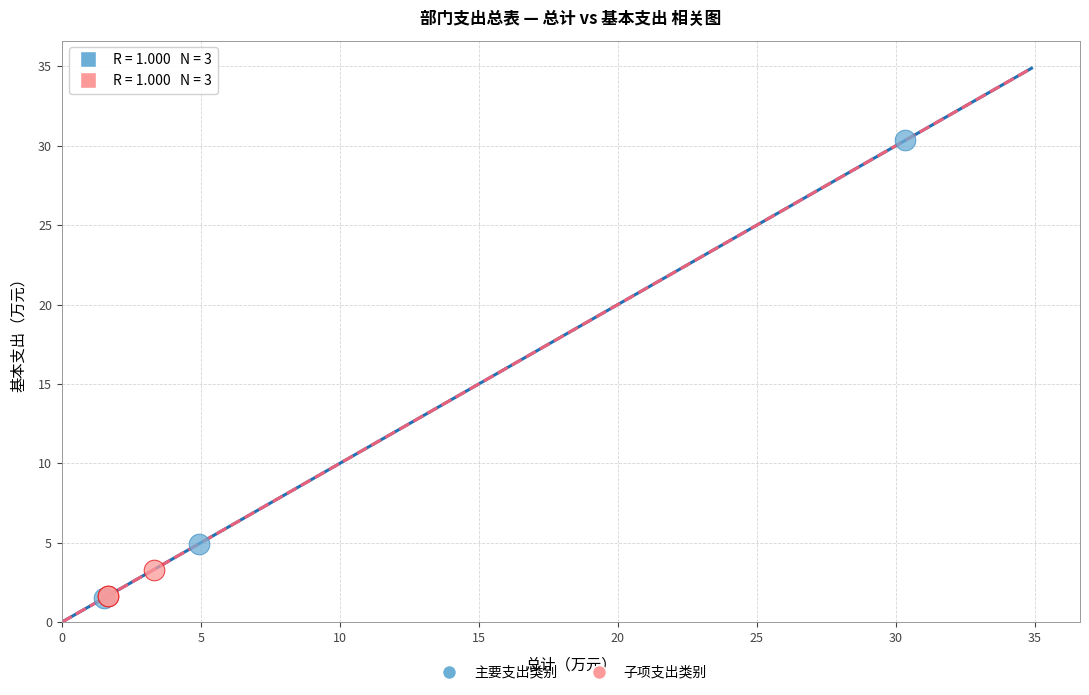

Which series has the largest Y range (max minus min)?

主要支出类别